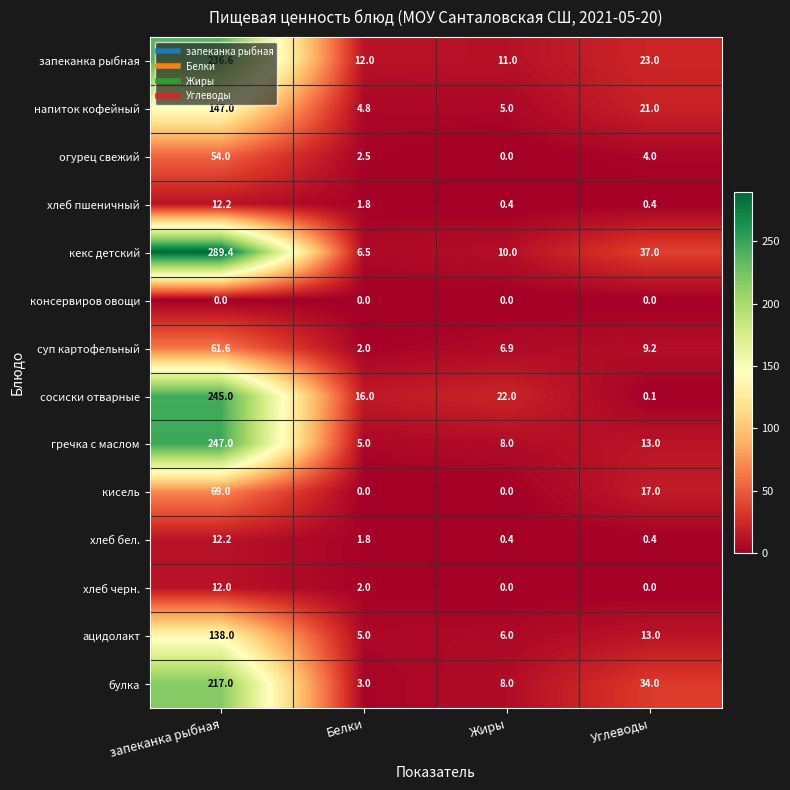

At which category is the sum across all series the highest?

запеканка рыбная